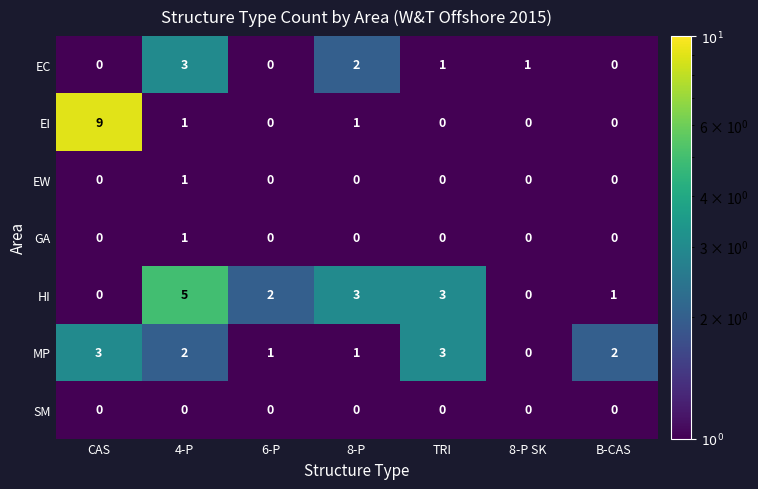

At which label does HI first exceed 2?

4-P